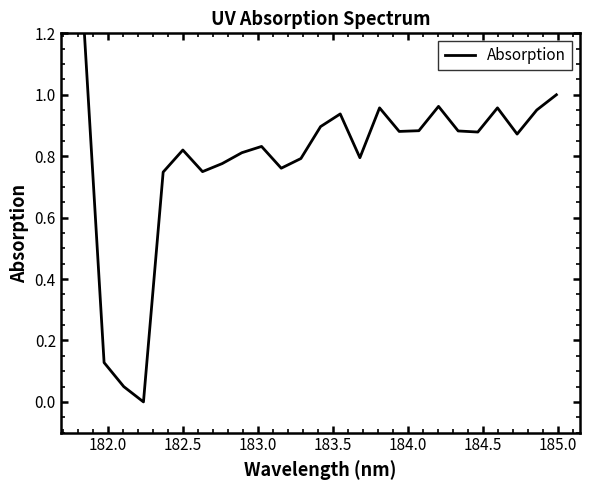

What is the maximum value shown in the chart?

1.2